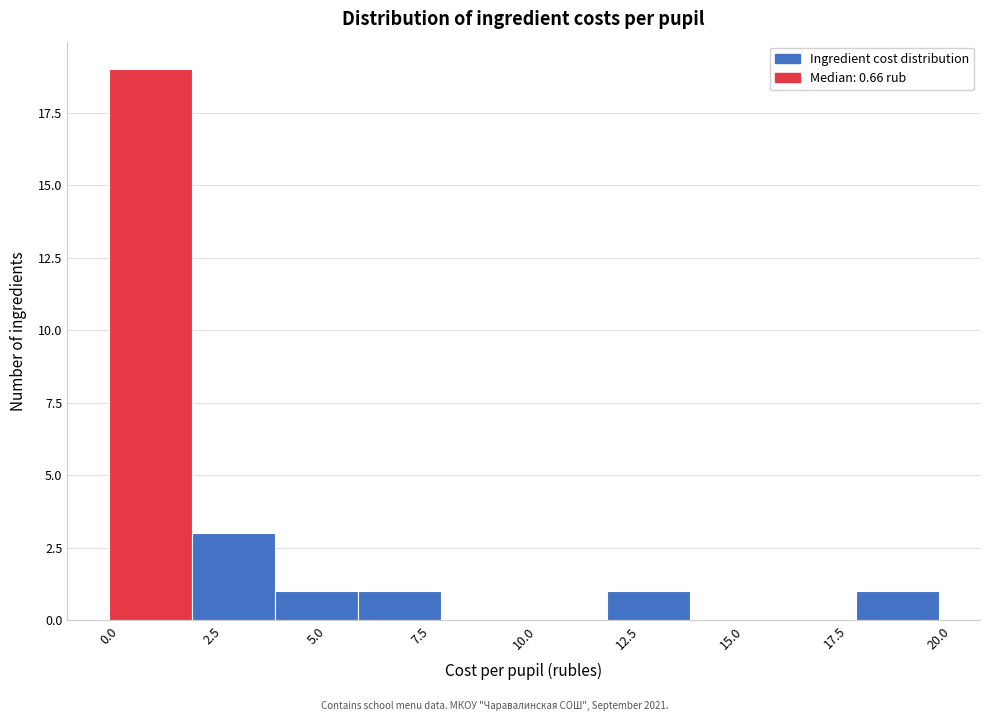

Over which range of the x-axis is the bar tallest?

0 to 2